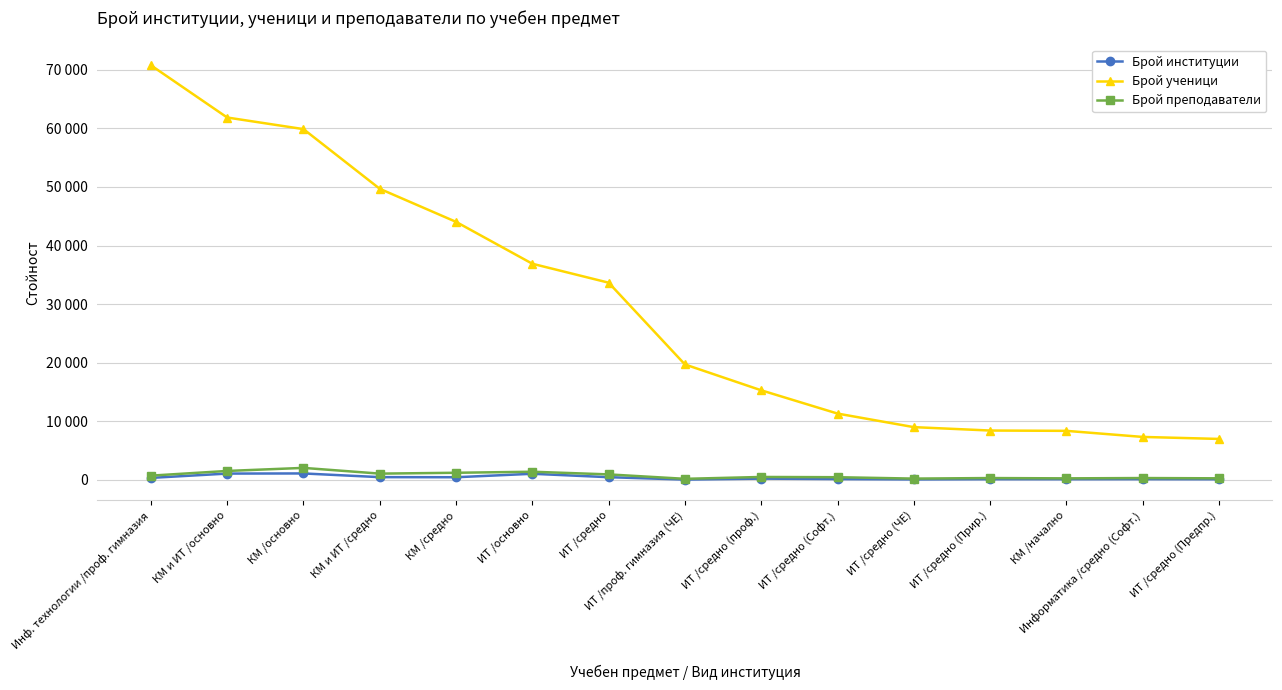

What is the label of the 15th point from the left?

ИТ /средно (Предпр.)